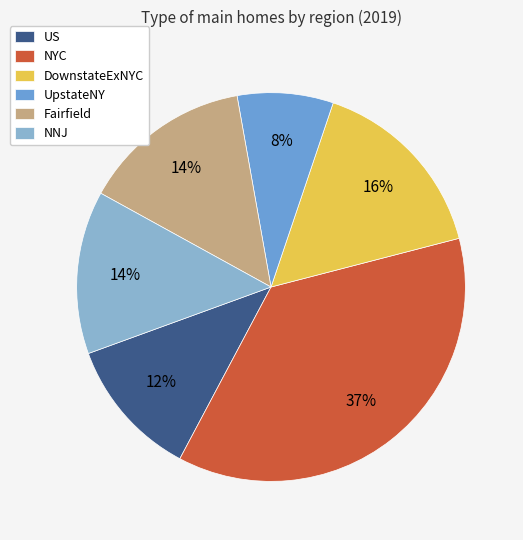

To the nearest percent, what percentage of the pie is Fairfield?

14%